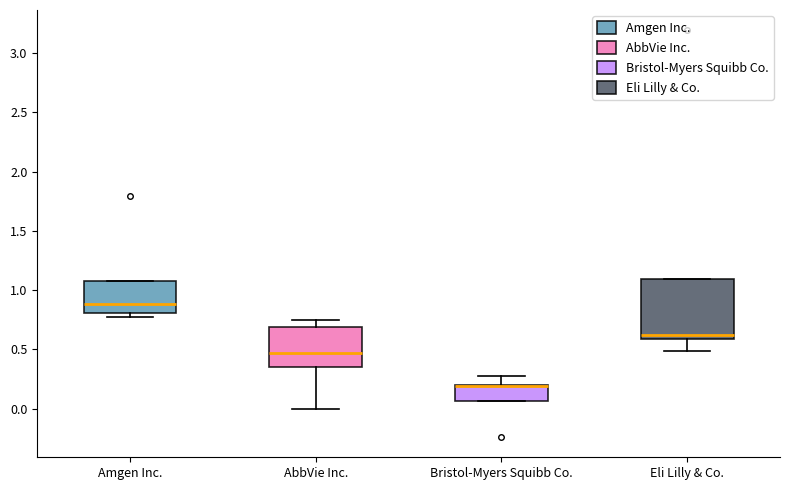

Where does the lower whisker of the box for Eli Lilly & Co. end on the y-axis? The values are not printed on the chart, so give them approximately, as read against the axis.

0.50